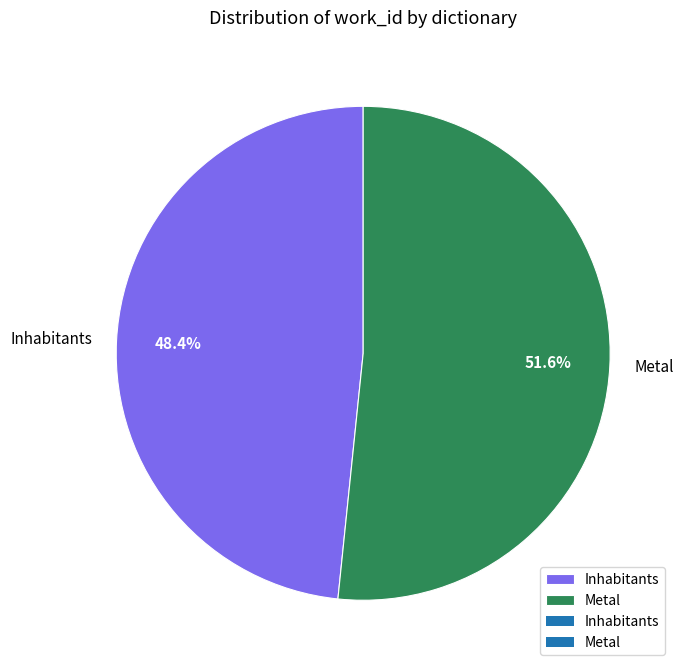

The Inhabitants slice represents 48% of the pie. True or false?

True